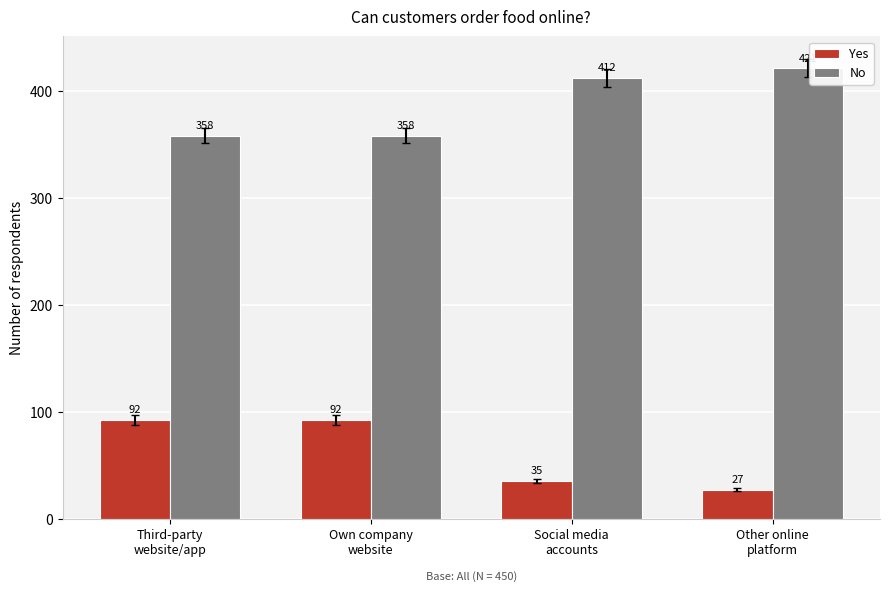

What is the average value of the No series?

387